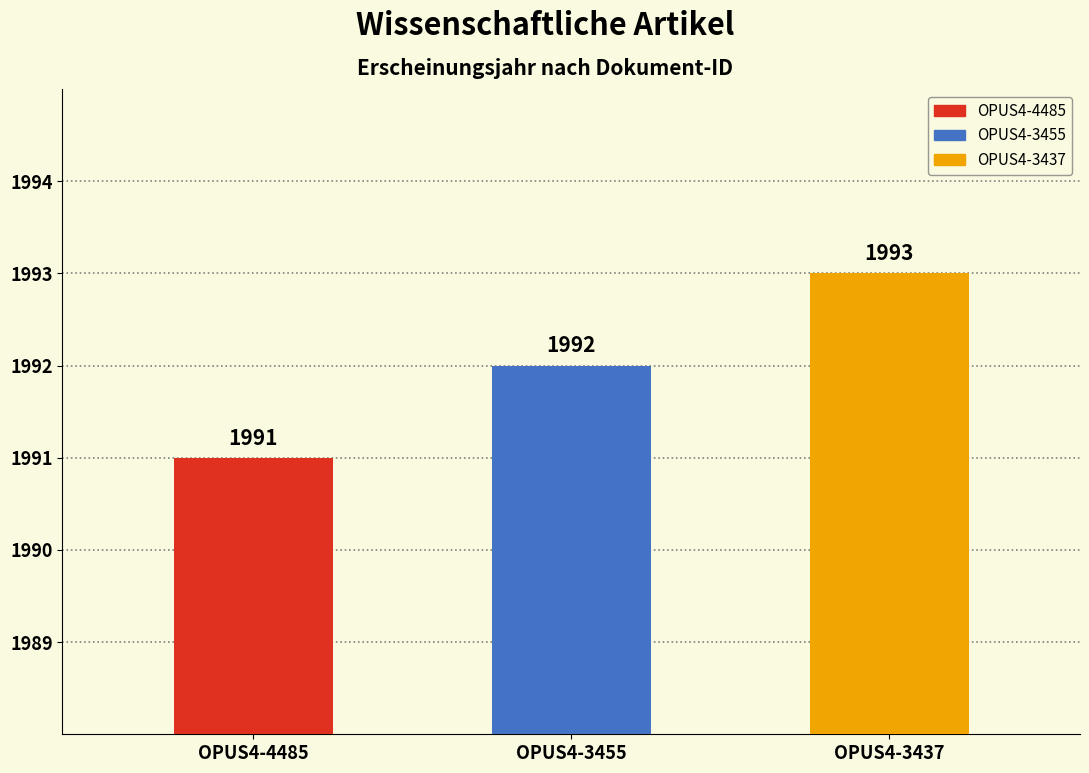

What is the difference between the values at OPUS4-4485 and OPUS4-3437?

2